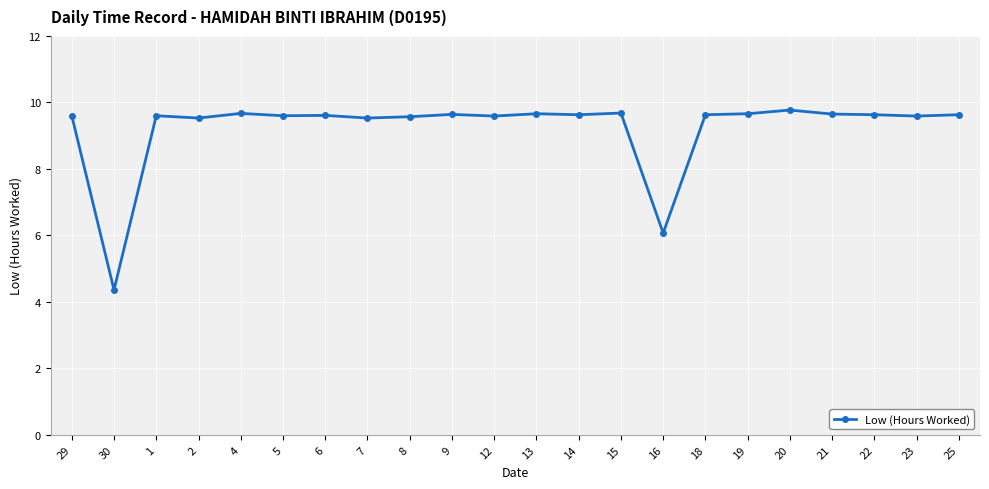

What is the label of the 8th point from the right?

16